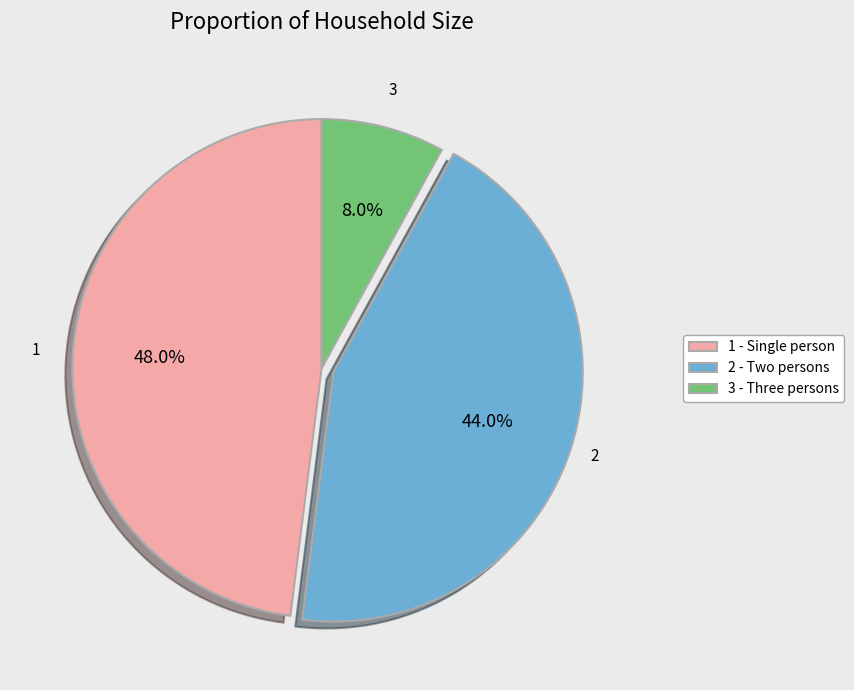

Count the number of slices in the pie.

3